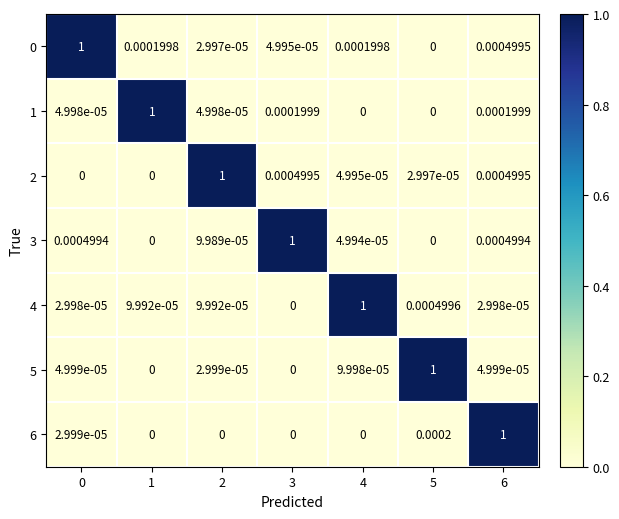

How many distinct data groups are displayed?

7